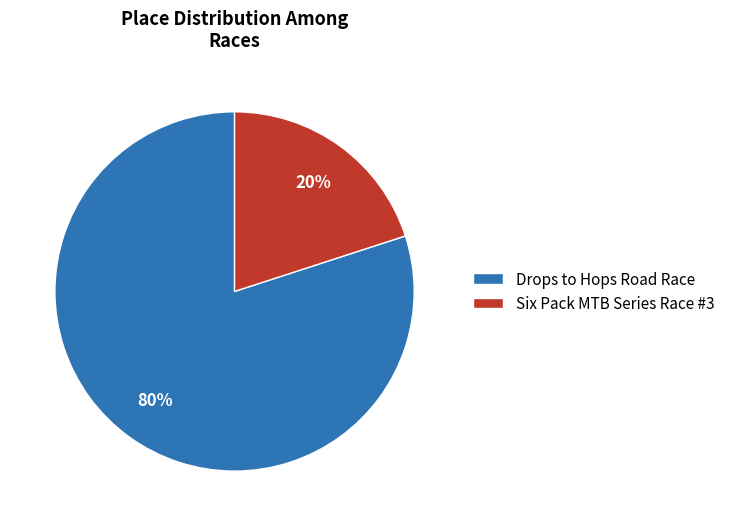

What is the majority slice?

Drops to Hops Road Race